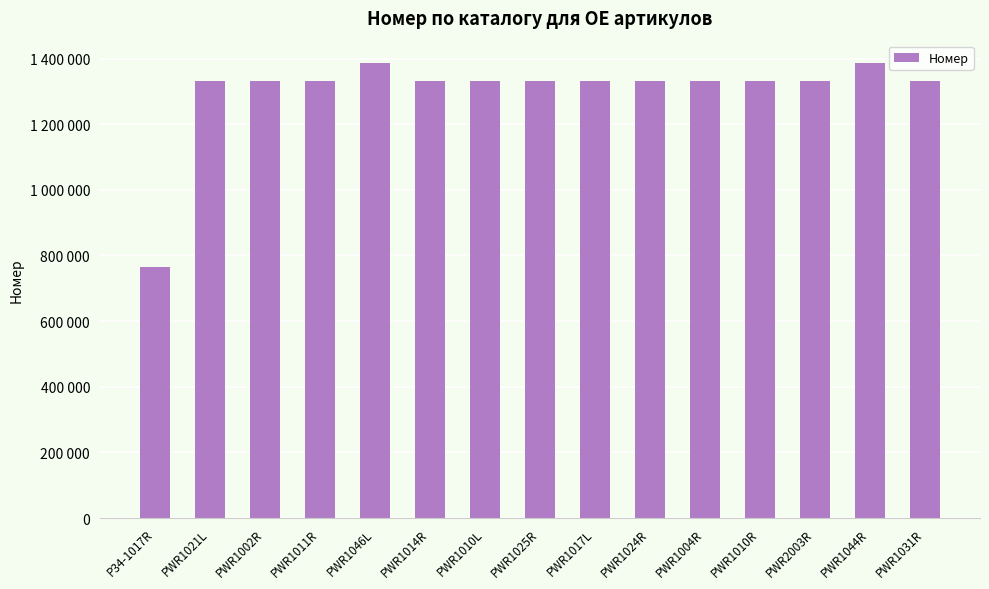

What is the label of the 14th bar from the right?

PWR1021L